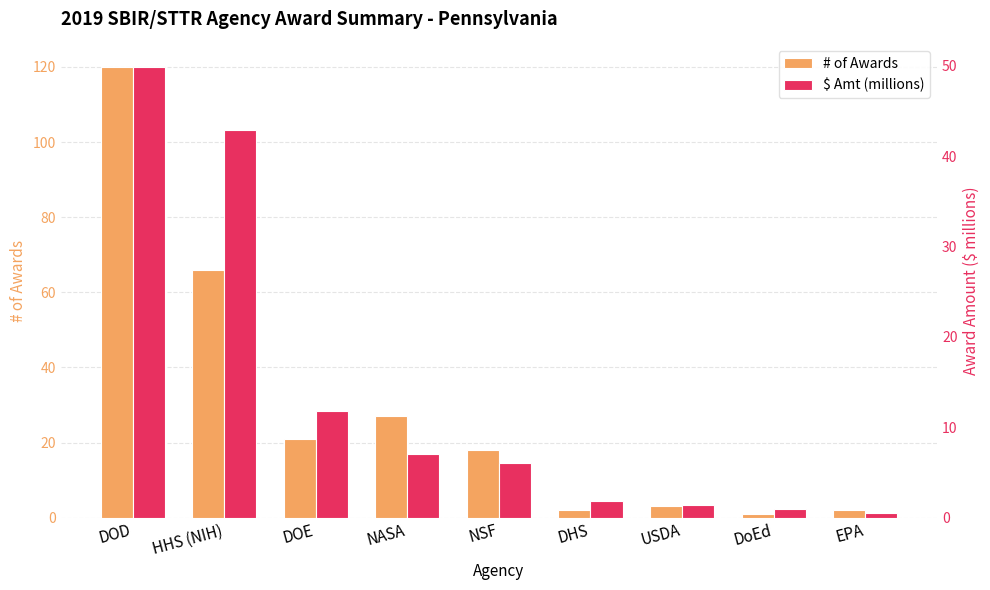

At which label is $ Amt (millions) closest to 25?

DOE